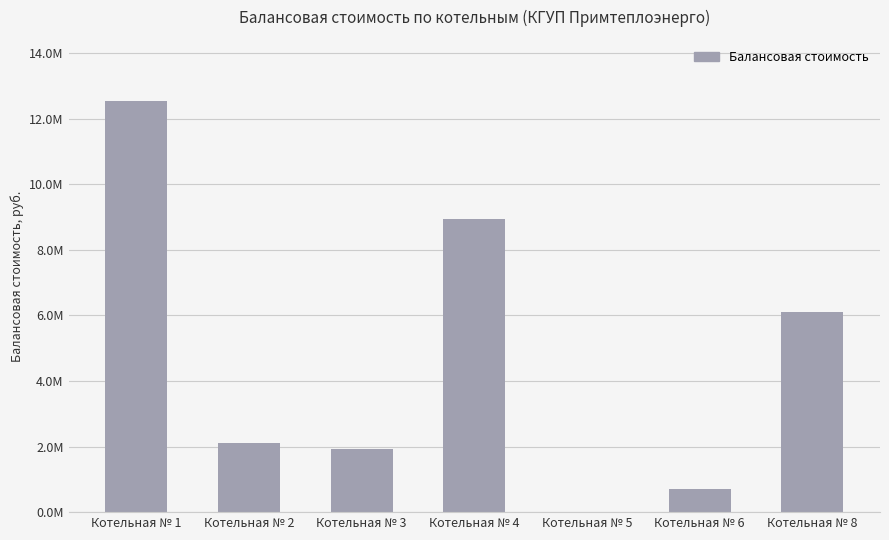

How many data points are less than 2101840?

3